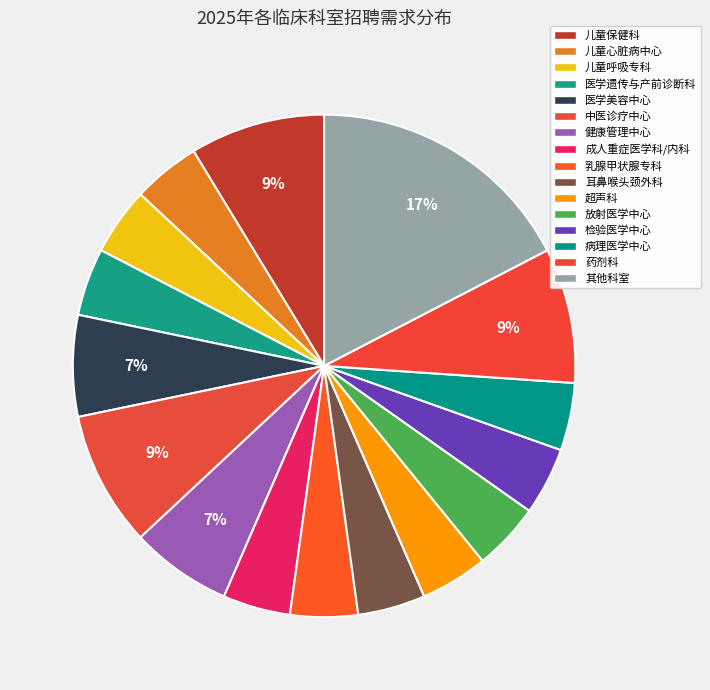

Does any single category account for the majority?

No